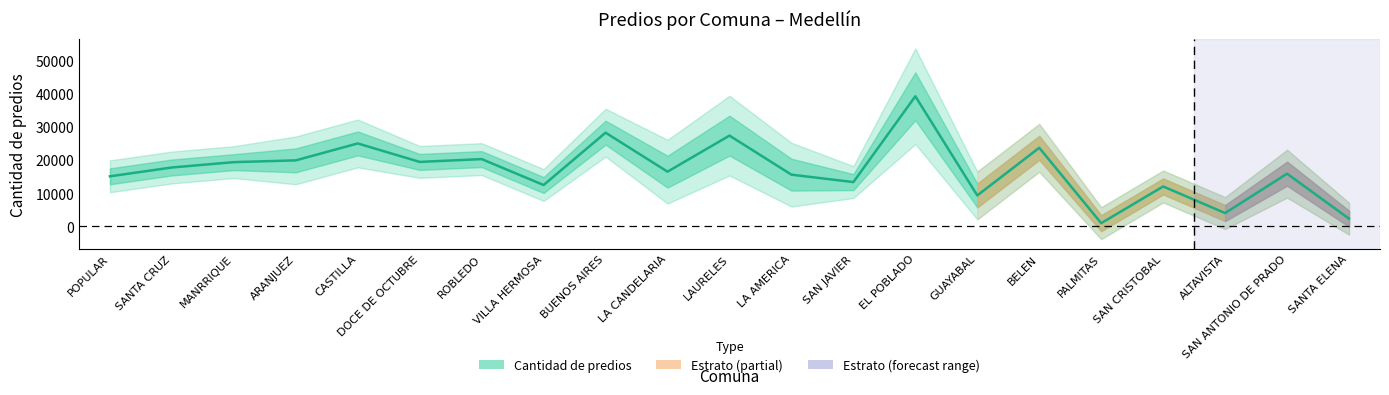

What is the difference between the maximum and second lowest values?

36842